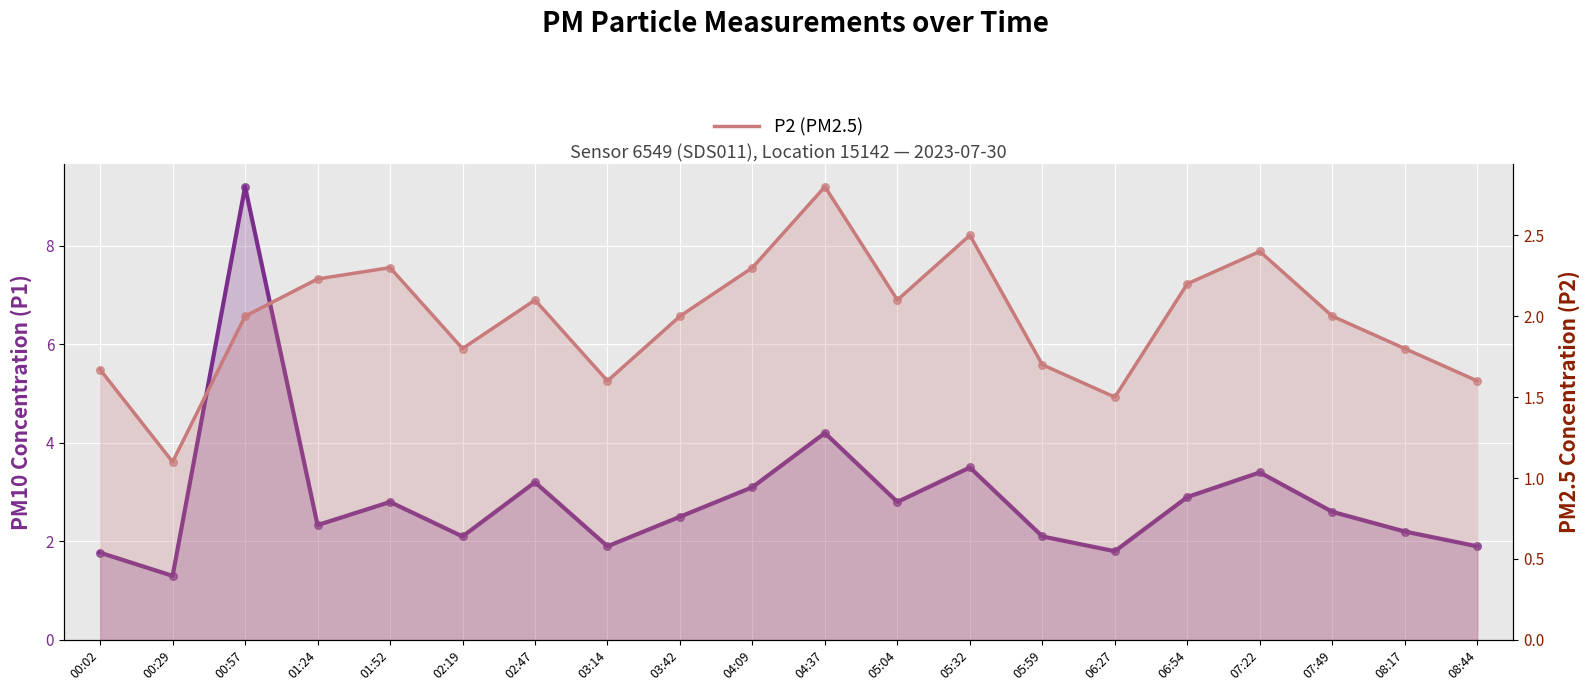

Which series has the widest spread of Y values?

P1 (PM10)